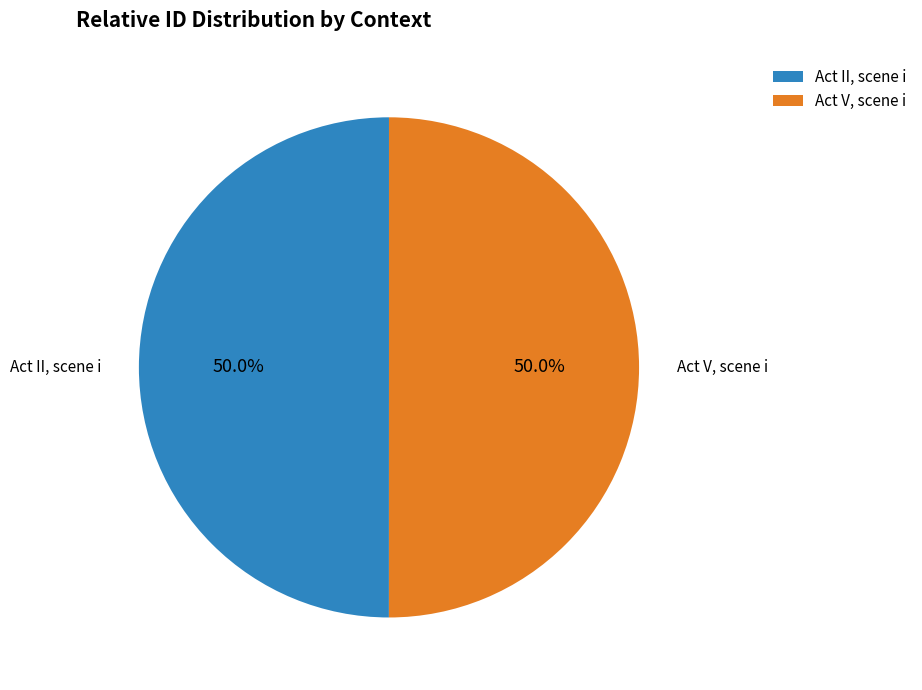

What is the total percentage of Act V, scene i and Act II, scene i?

100.0%